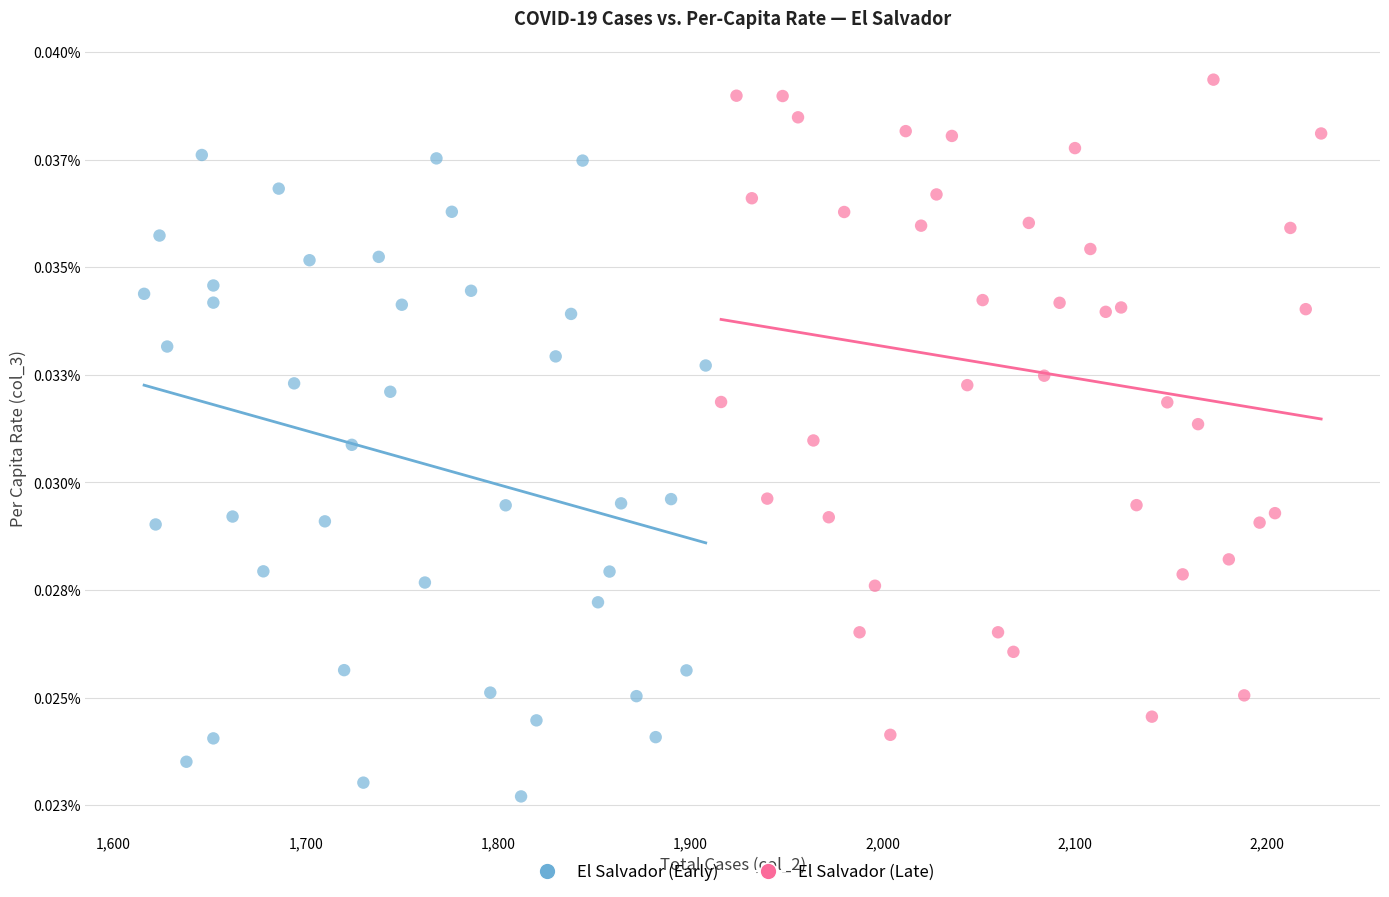

Which series has the largest Y range (max minus min)?

El Salvador (Late)